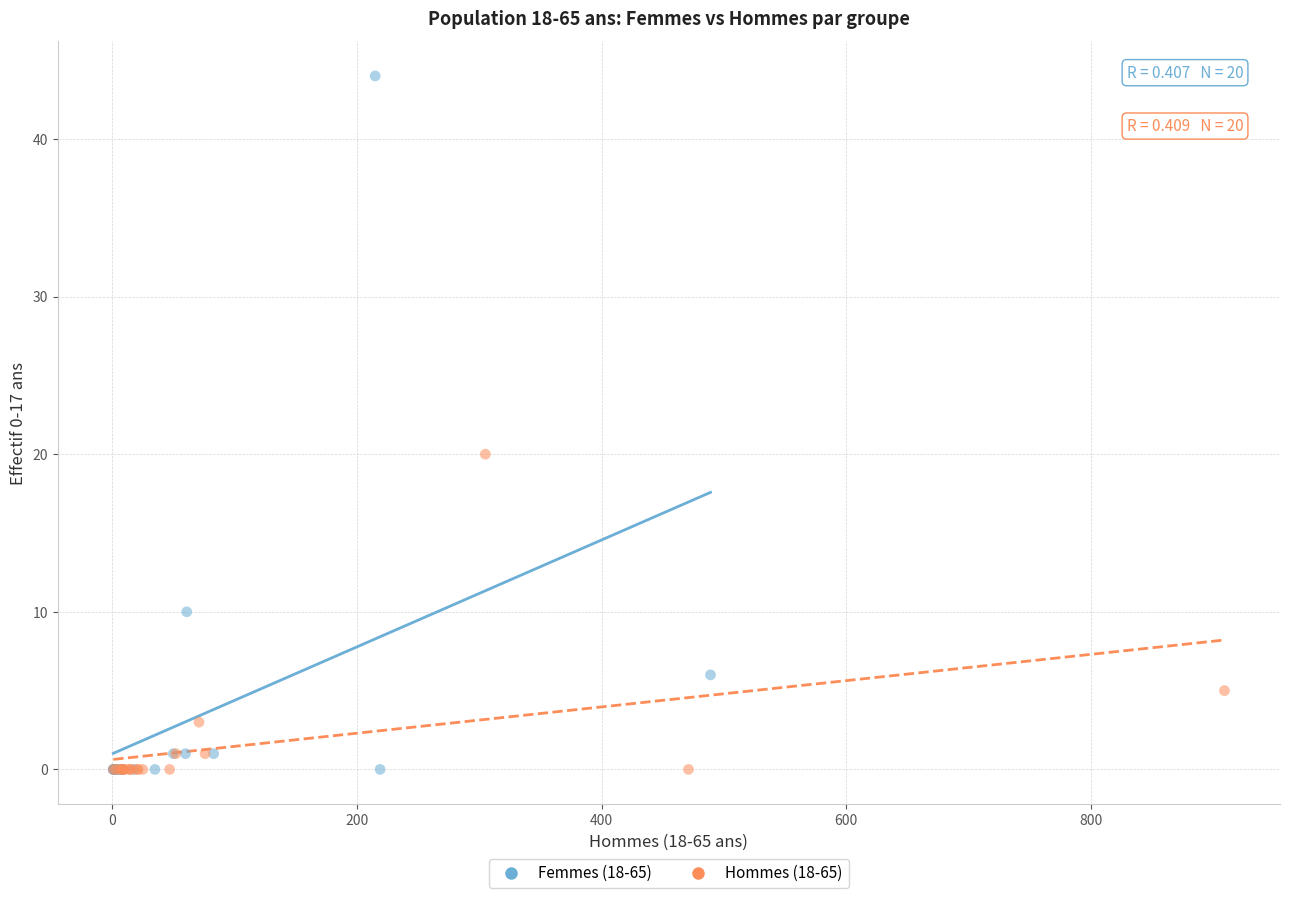

Which series contains the highest Y value?

Femmes (18-65)